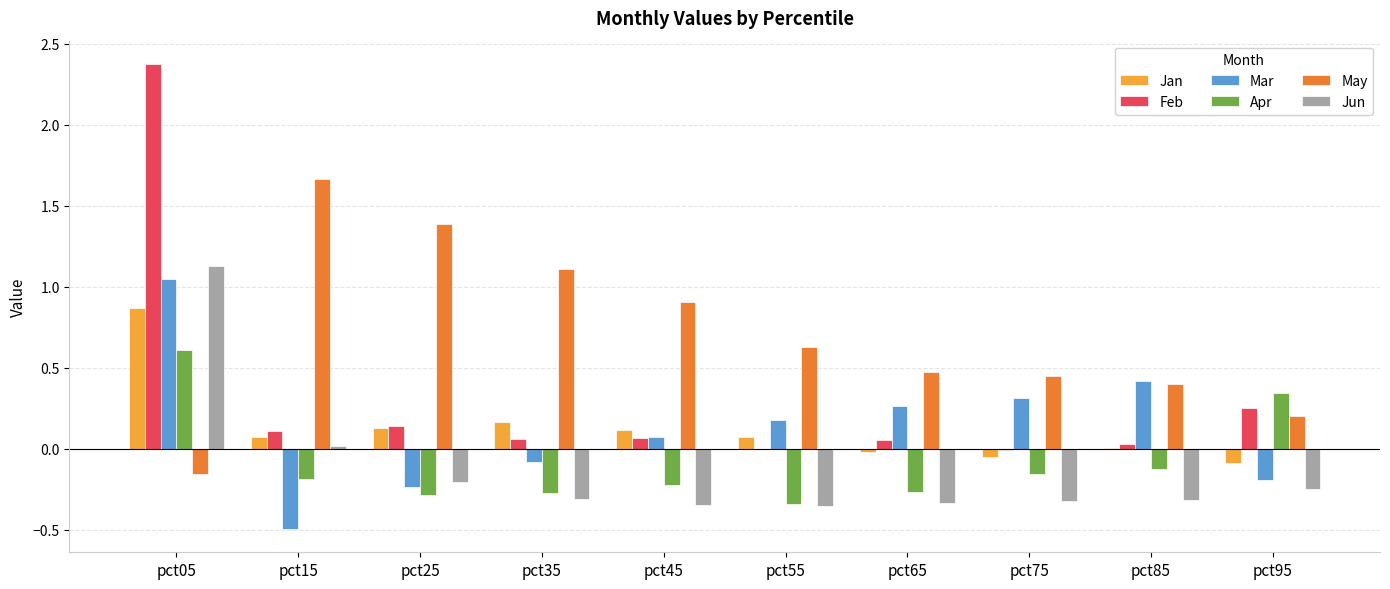

What is the sum of all Jan values?

1.3